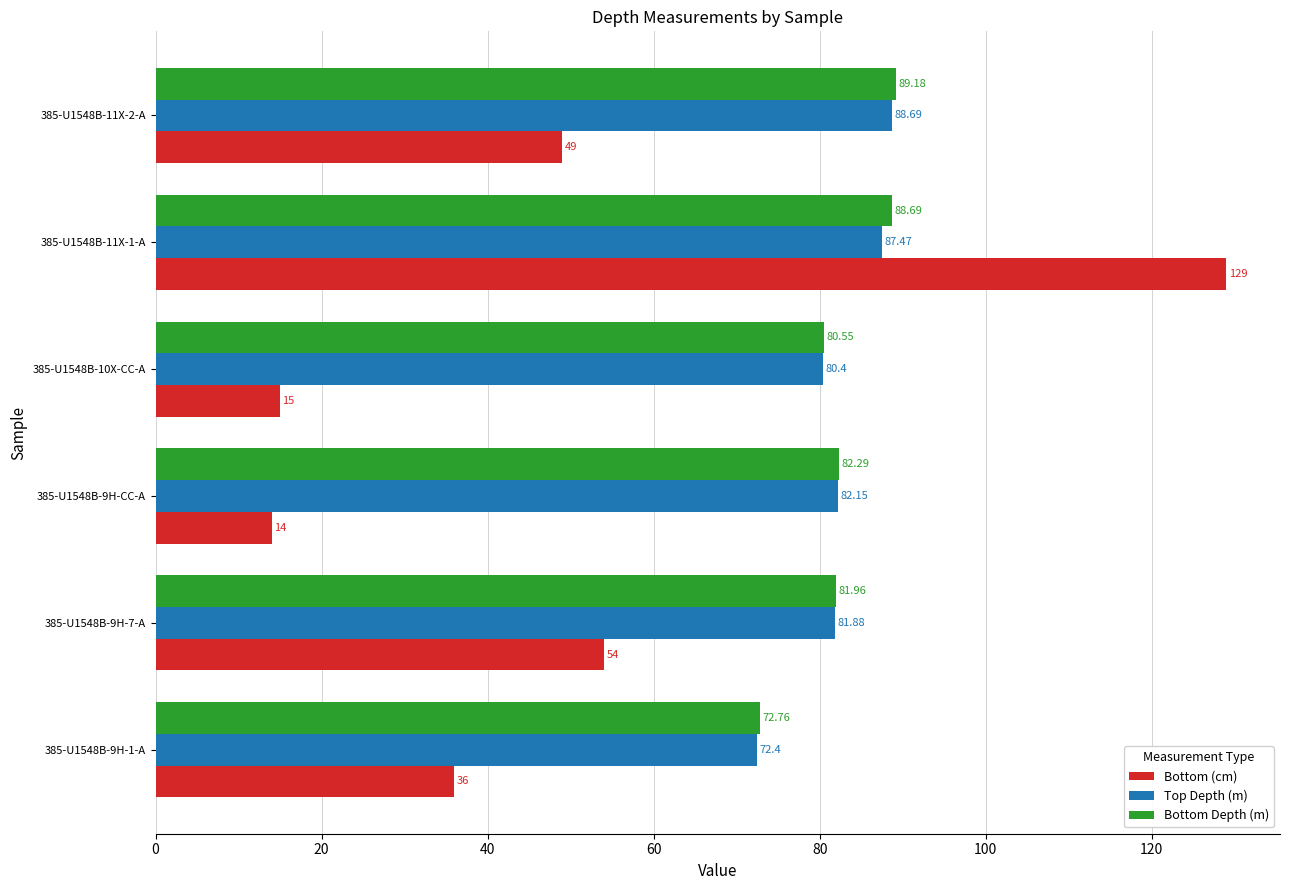

What is the difference between the maximum and second lowest values in the Bottom Depth (m) series?

8.6